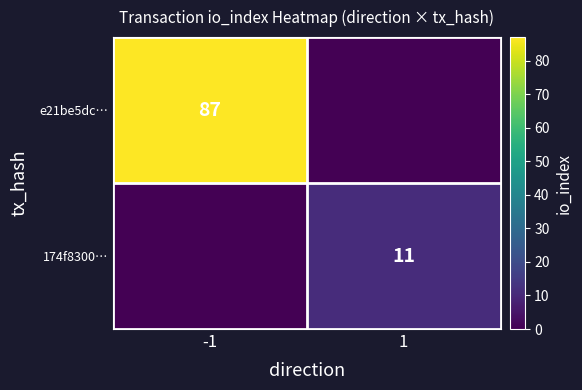

The value of e21be5dc… at -1 is 87. True or false?

True